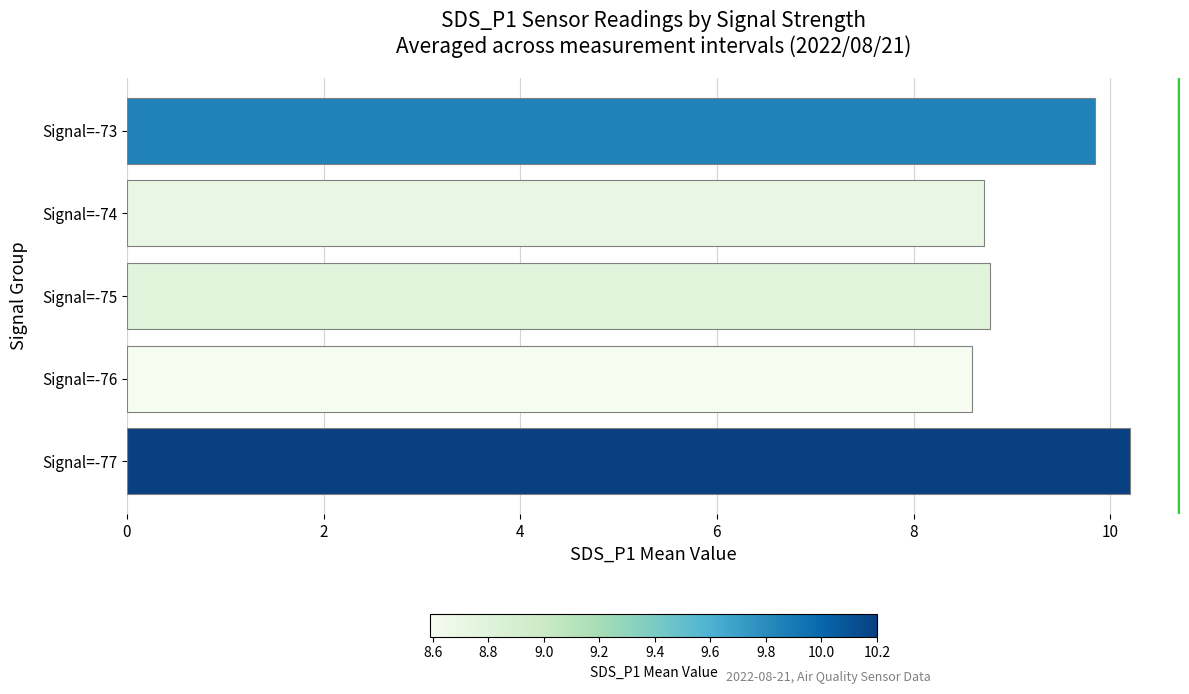

What is the maximum value shown in the chart?

10.2